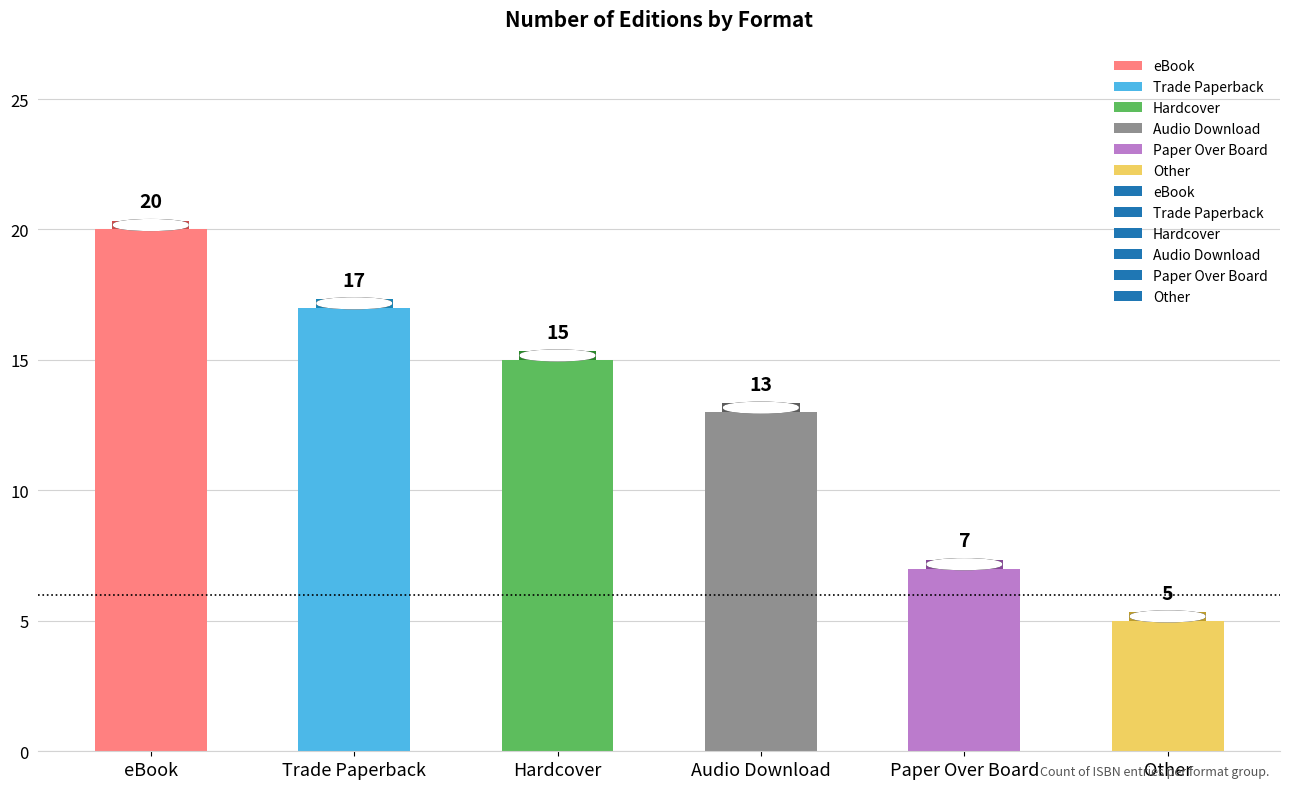

Reading right to left, transcribe all the data shown in this chart.

Other=5	Paper Over Board=7	Audio Download=13	Hardcover=15	Trade Paperback=17	eBook=20